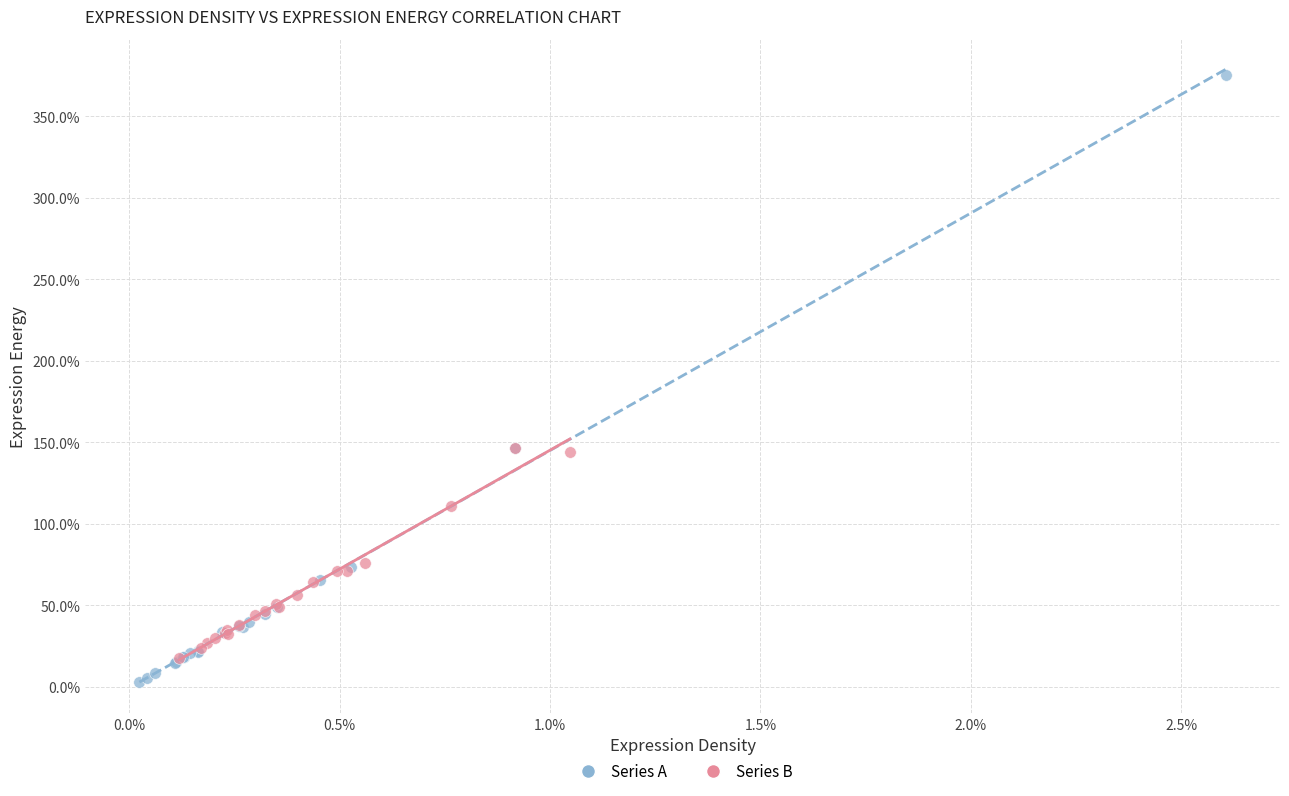

Which series has the largest Y range (max minus min)?

Series A